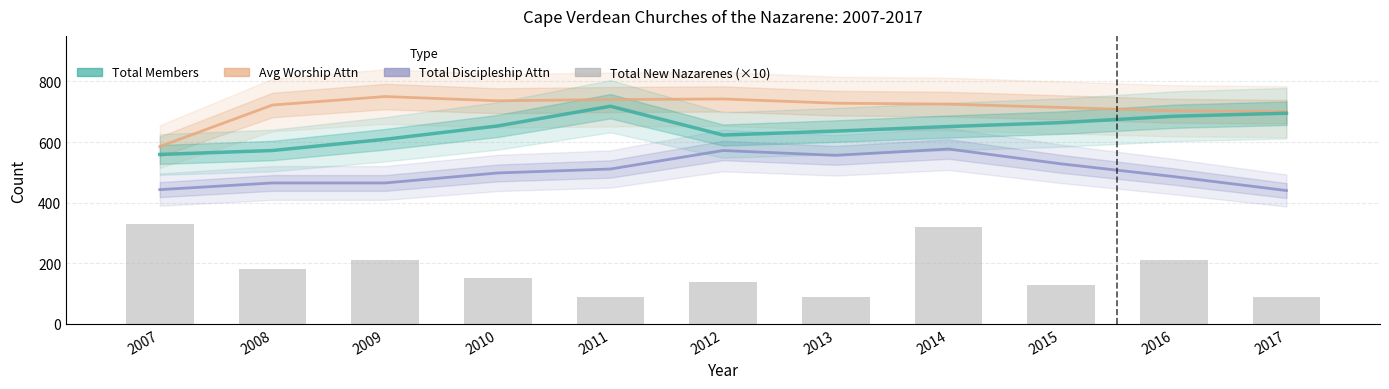

Which series has the largest range (max minus min)?

Total New Nazarenes (×10)